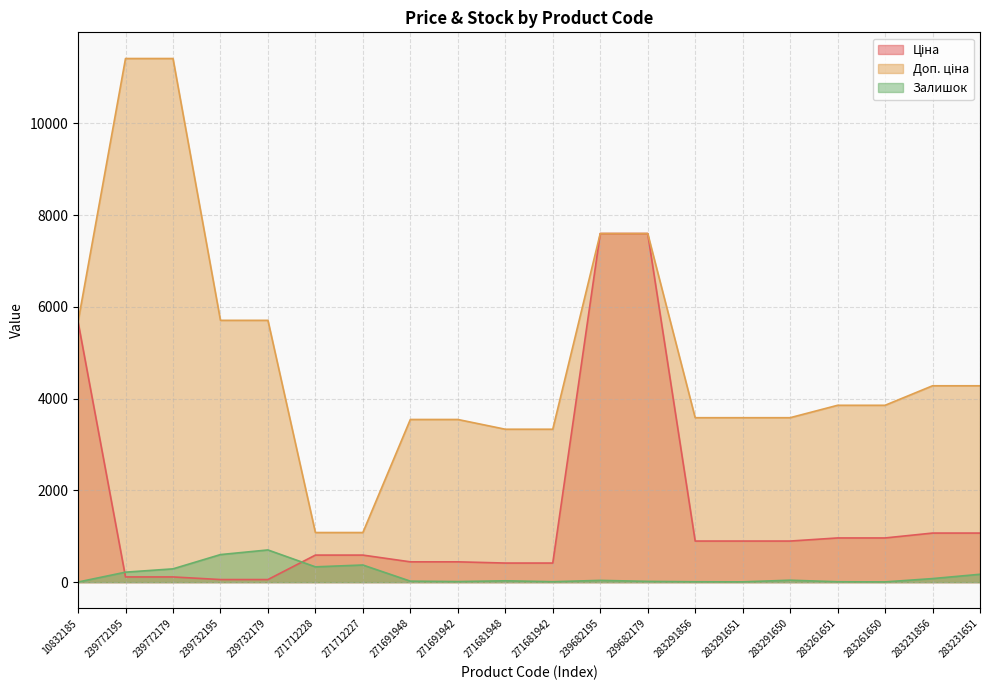

Is it true that Ціна equals 2275.9 at 239682179?

False